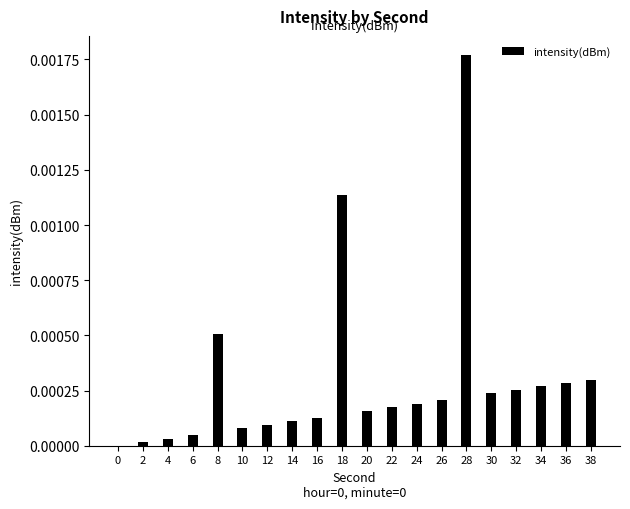

Between 8 and 18, which is larger?

18